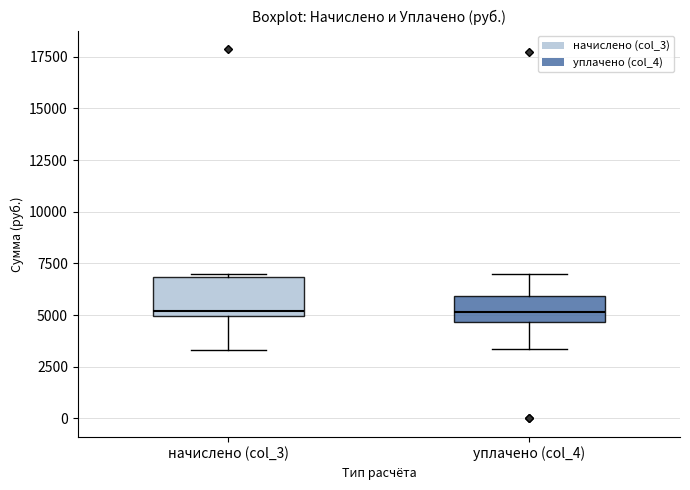

Reading left to right, read every box against the y-axis: the position of its median line, the range the box covers, and the ends of its whiskers. The values are not printed on the chart, so give them approximately, as read against the axis.

начислено (col_3): median 5000 (just above the box's lower edge), box 5000 to 7000, whiskers 3500 to 7000
уплачено (col_4): median 5000, box 4500 to 6000, whiskers 3500 to 7000